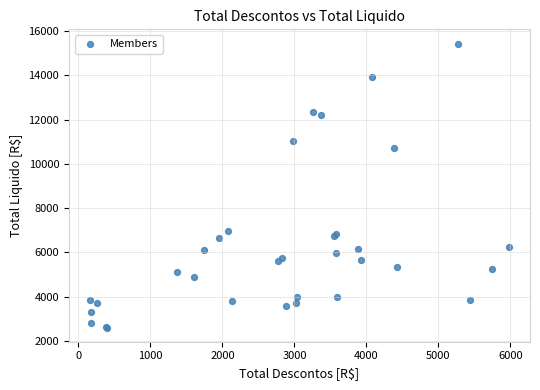

What Y value in the scatter plot is closest to 9023?

10714.4